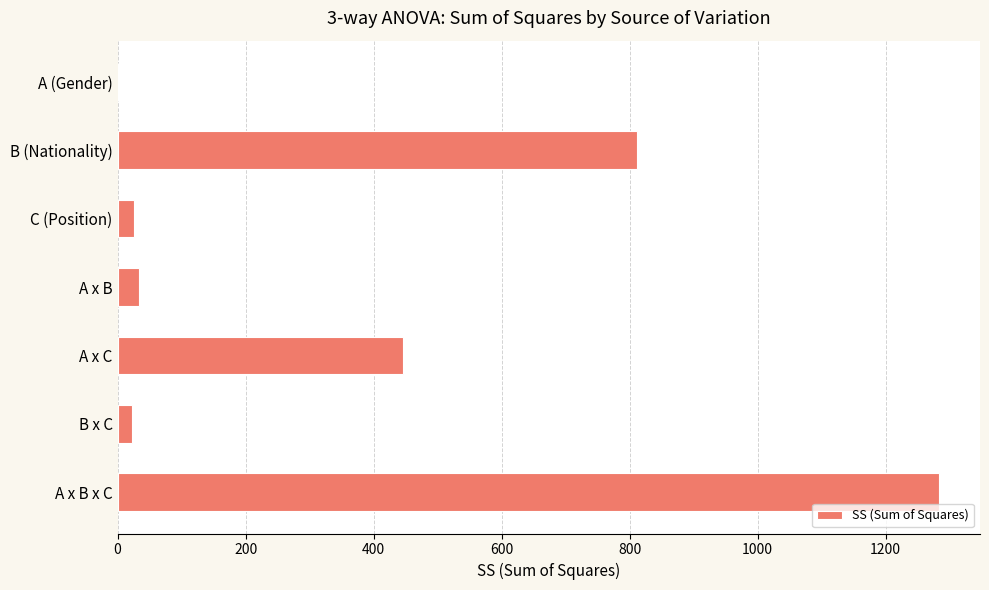

What is the maximum value shown in the chart?

1283.3